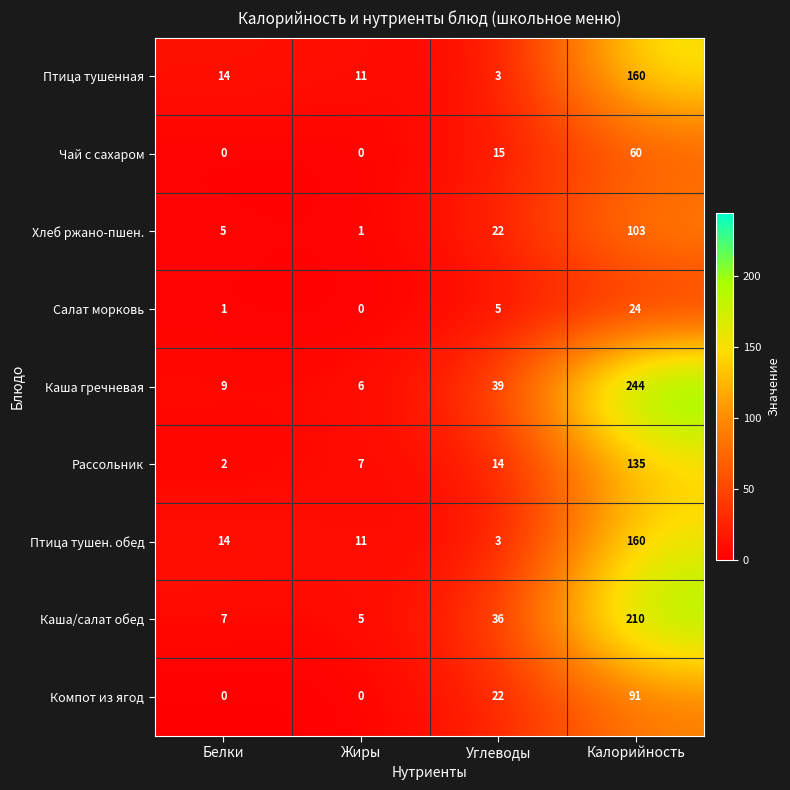

What is the spread (max minus min) of values at Калорийность?

220